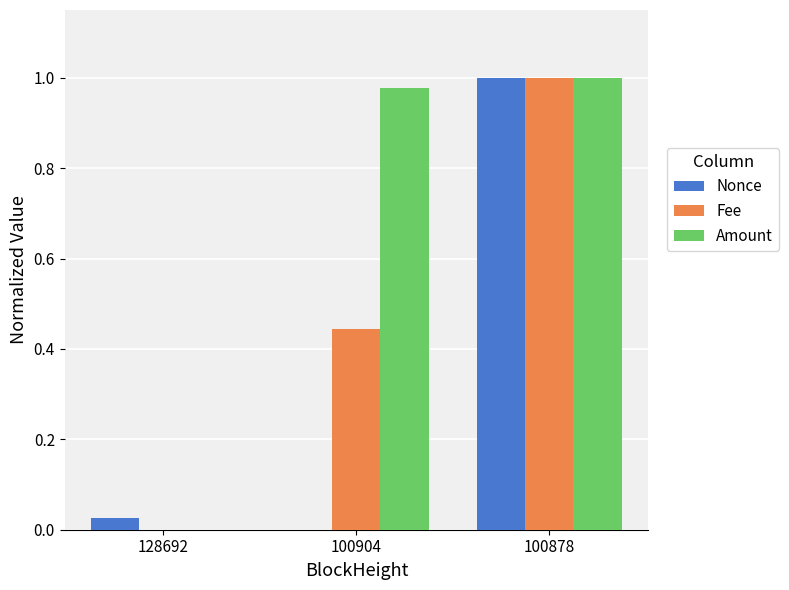

Is it true that Amount equals 0.0 at 128692?

True